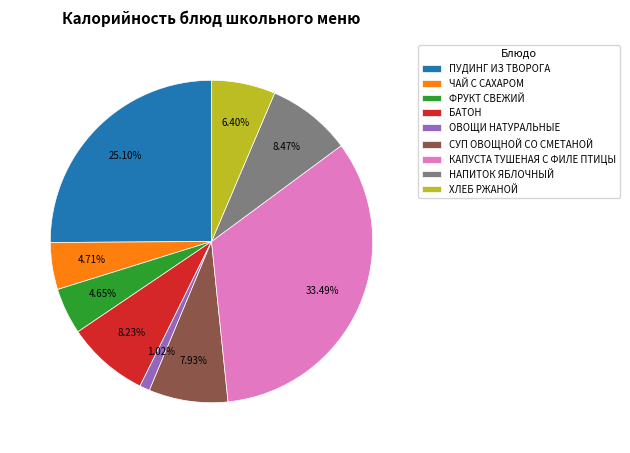

What is the ratio of the value at НАПИТОК ЯБЛОЧНЫЙ to the value at ФРУКТ СВЕЖИЙ?

1.8